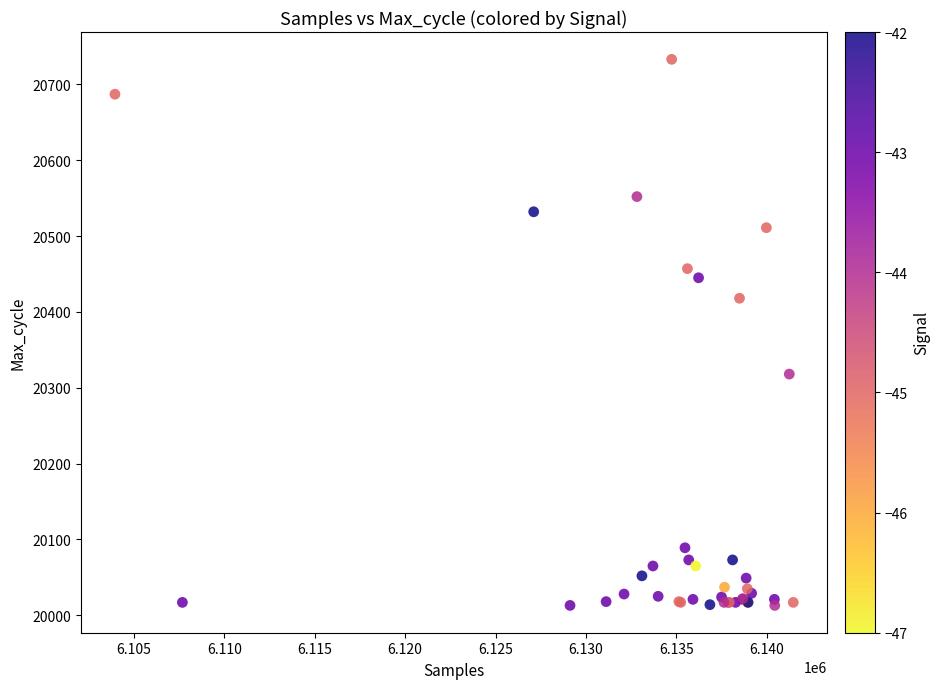

What Y value in the scatter plot is closest to 20373?

20418